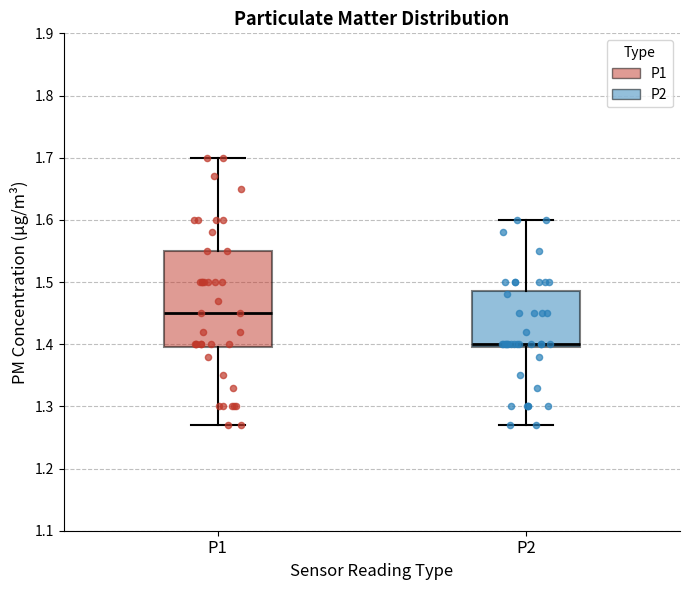

Which box's median line is the lowest?

P2